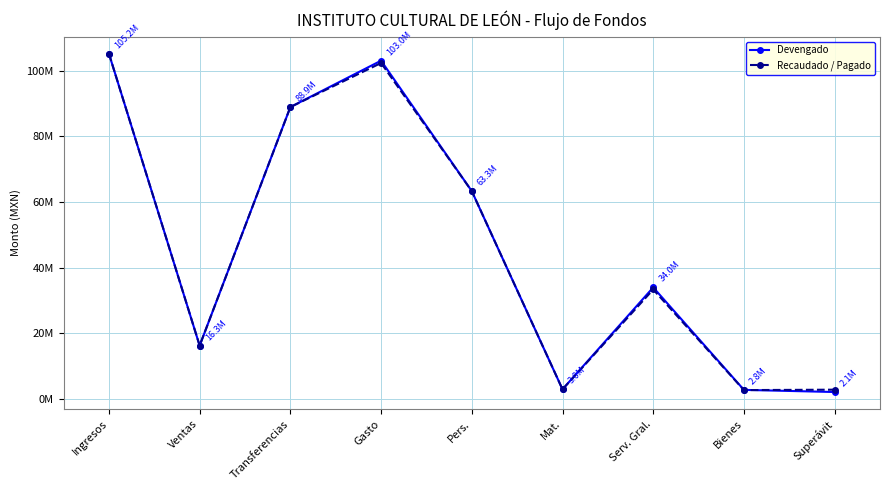

What are all the series names shown in the legend?

Devengado, Recaudado / Pagado